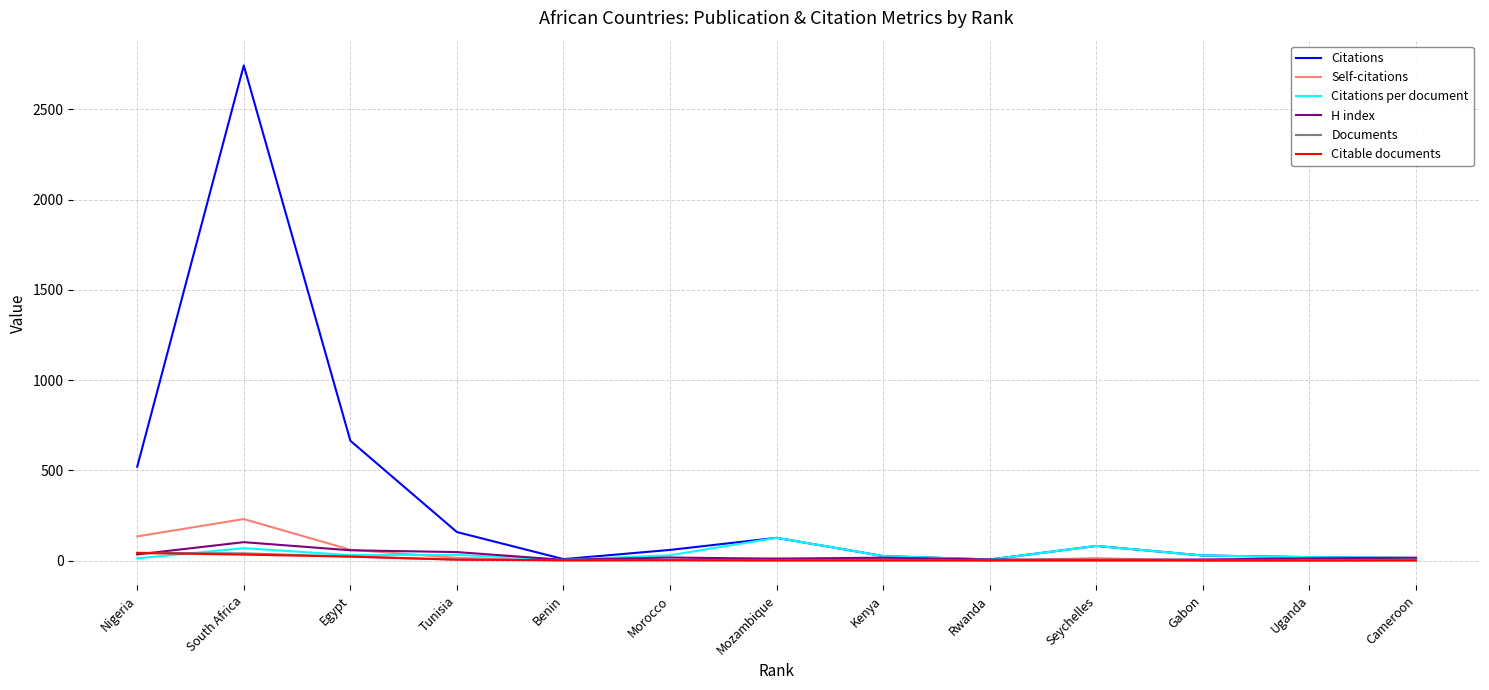

Does the chart have visible grid lines?

Yes